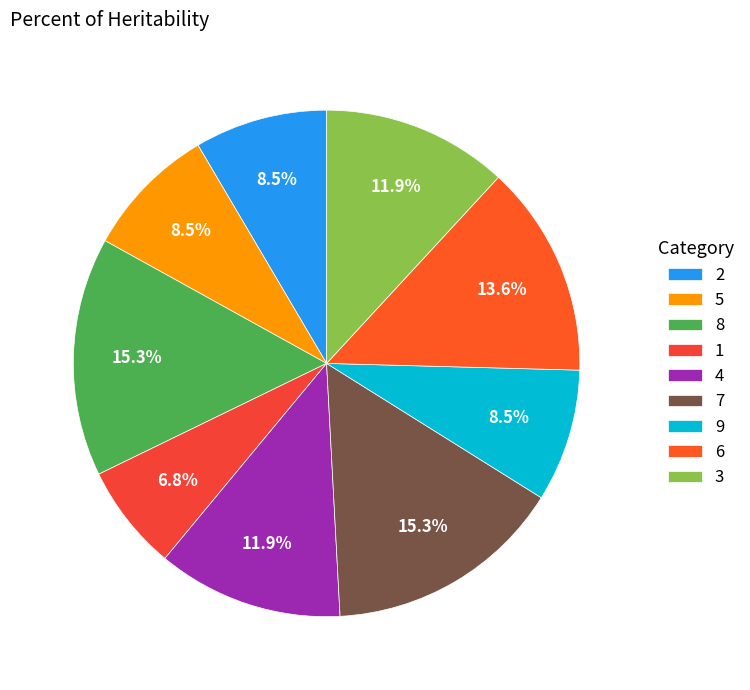

To the nearest percent, what percentage of the pie is 7?

15%